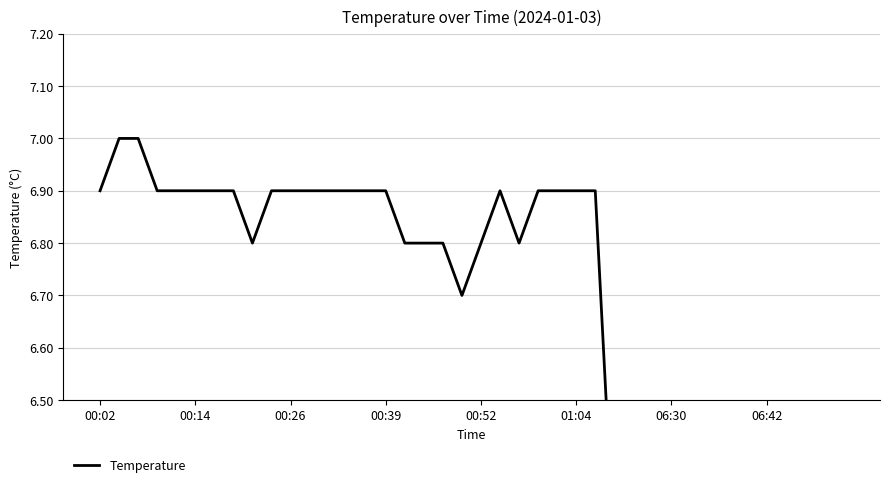

What is the sum of the values at 19 and 24?

13.6